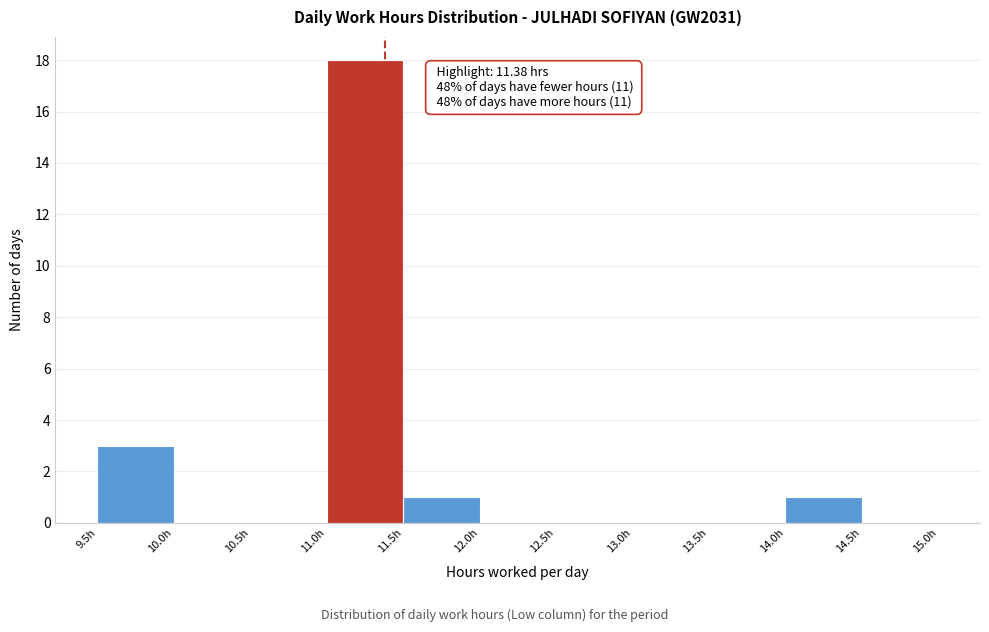

Over which range of the x-axis is the bar tallest?

11.0 to 11.5